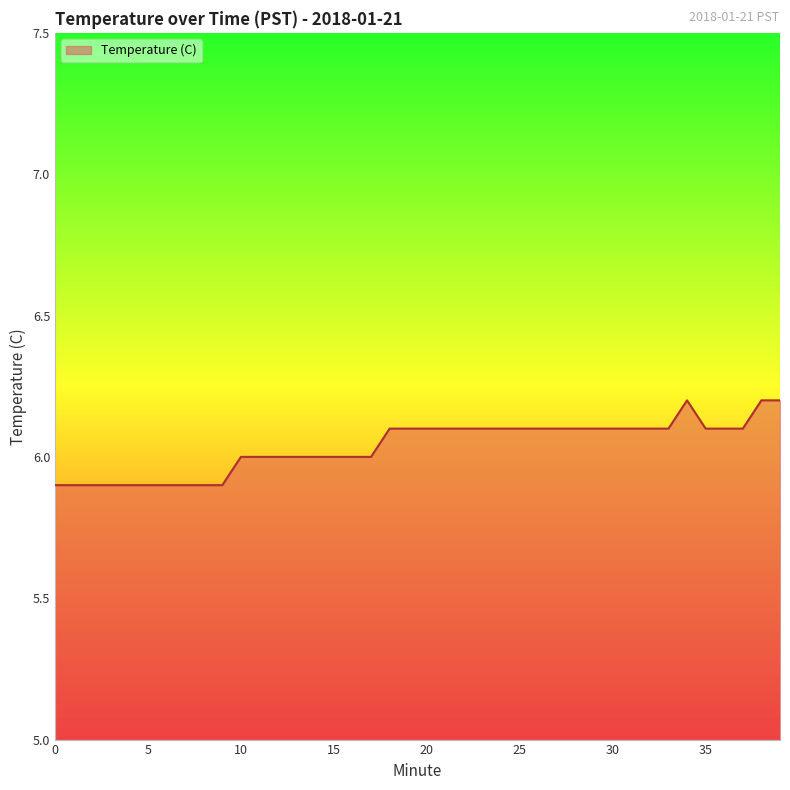

What is the smallest value displayed?

5.9